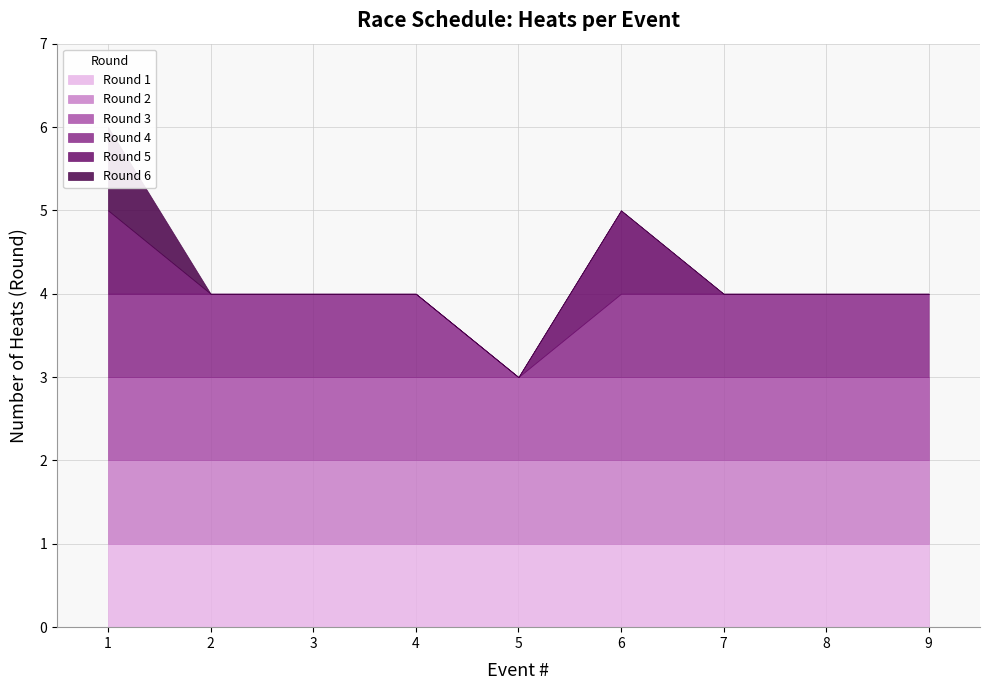

What is the average value of the heat series?

5